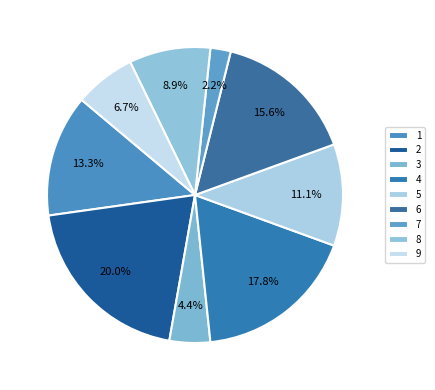

Does any single category account for the majority?

No